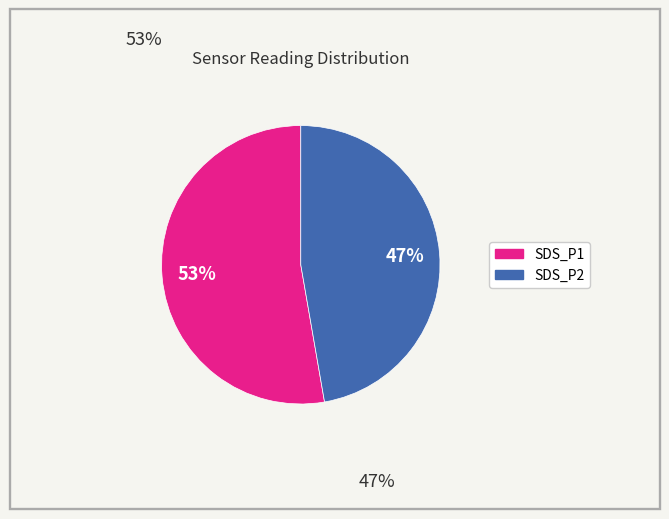

To the nearest percent, what percentage of the pie is SDS_P1?

53%